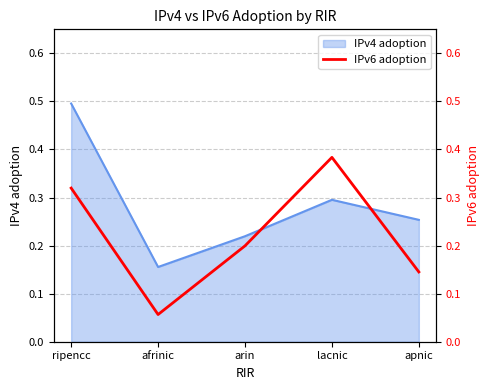

What position from the left is apnic?

5